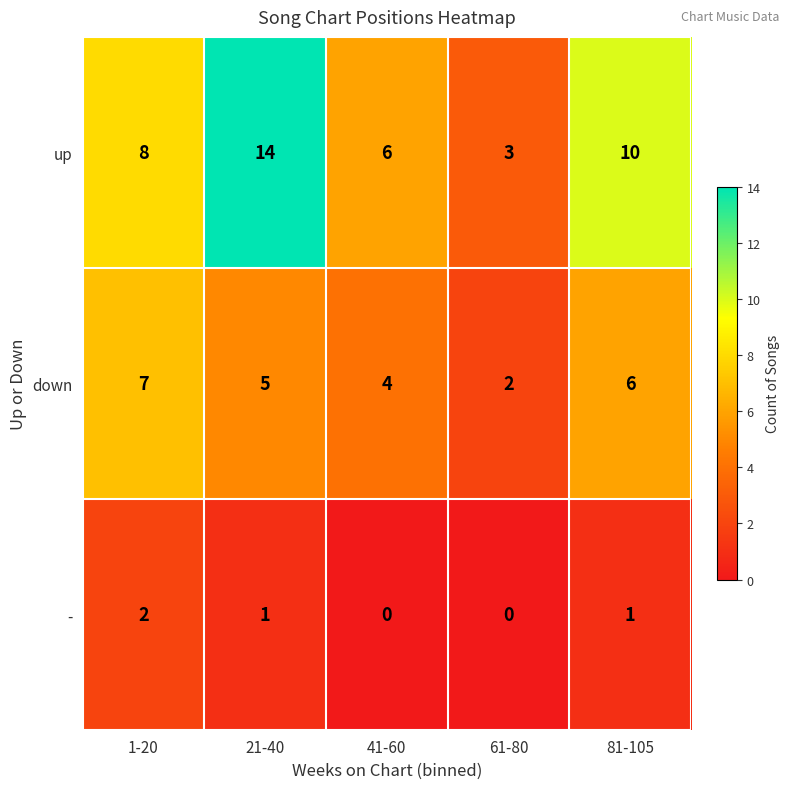

Count the number of categories in the chart.

5